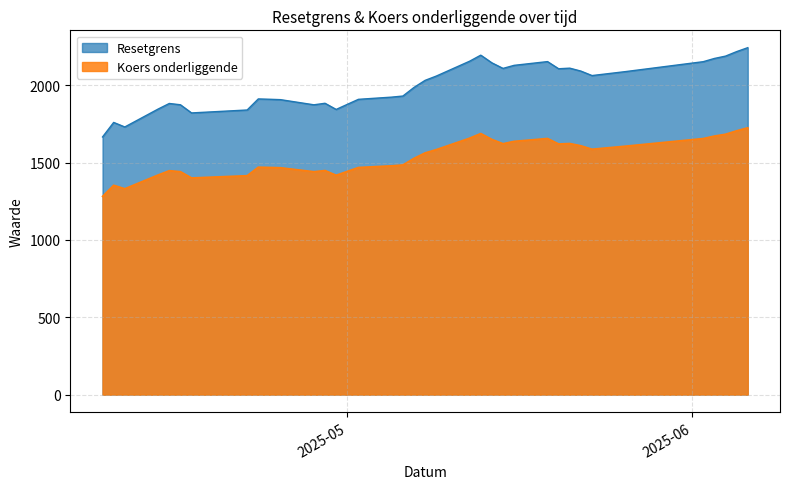

How many values in the Koers onderliggende series exceed 1562?

18